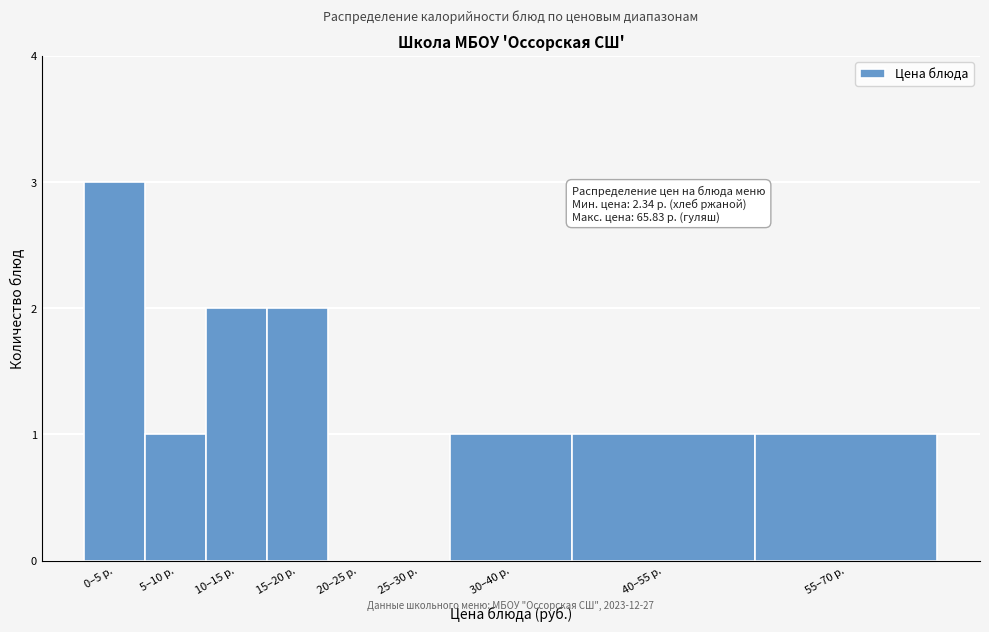

Reading left to right, extract all data points from this chart.

0–5 р.=3	5–10 р.=1	10–15 р.=2	15–20 р.=2	20–25 р.=0	25–30 р.=0	30–40 р.=1	40–55 р.=1	55–70 р.=1